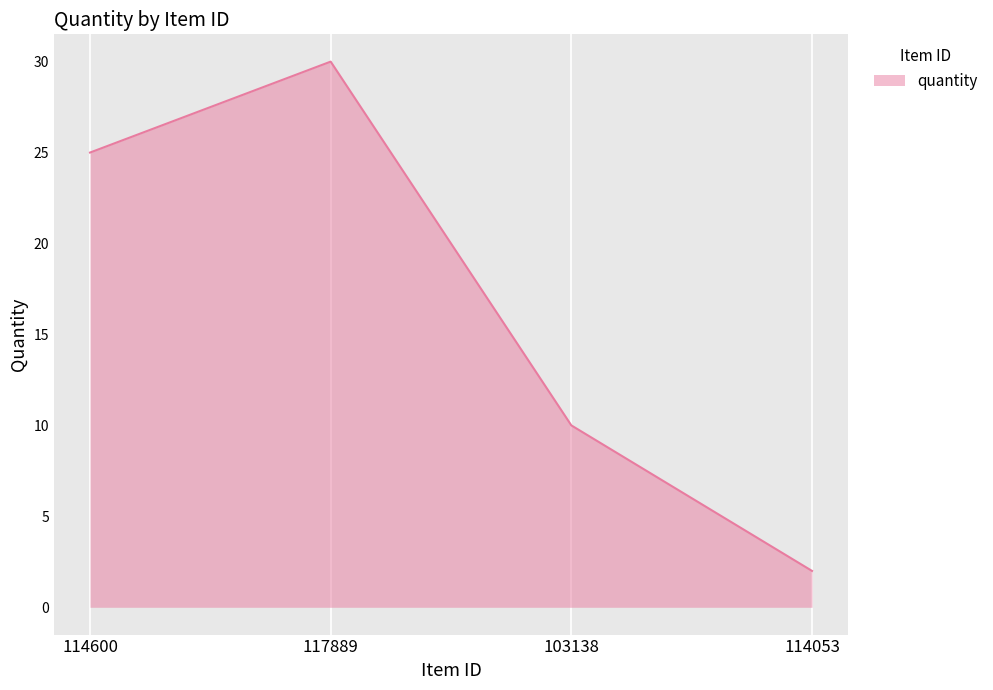

How many categories are shown in the chart?

4